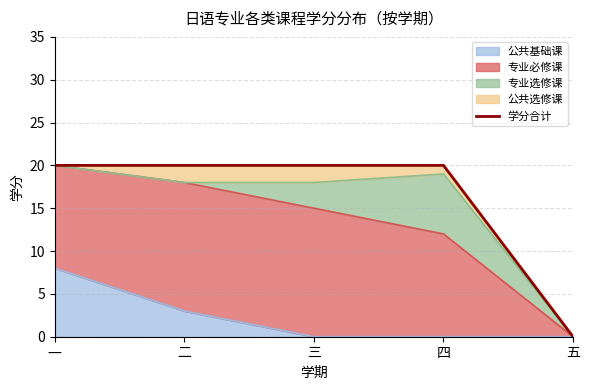

True or false: the data has more than 2 interior local peaks.

False